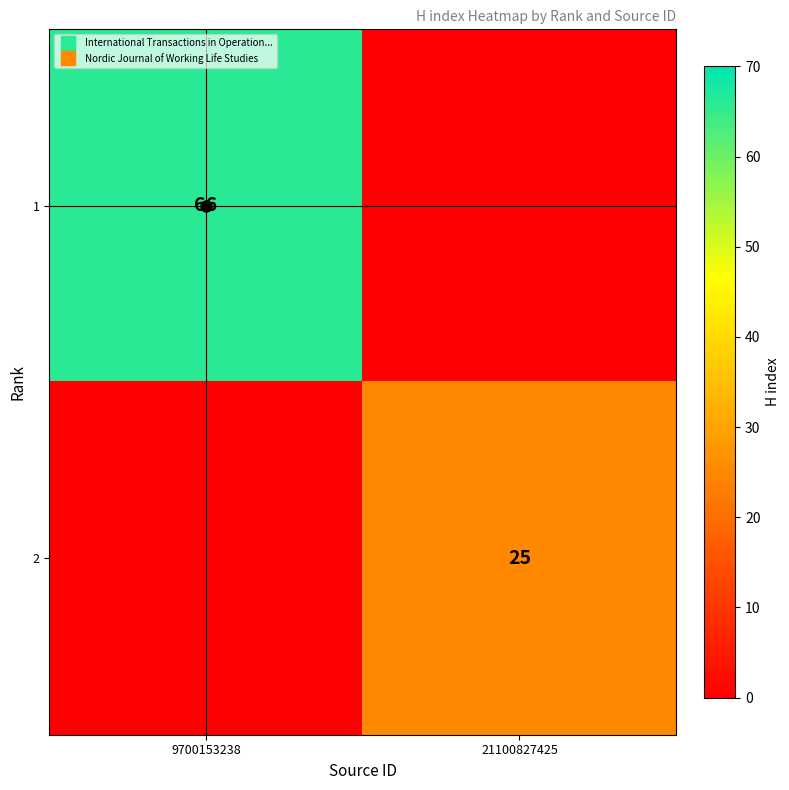

At which category does the chart reach its minimum across all series?

21100827425